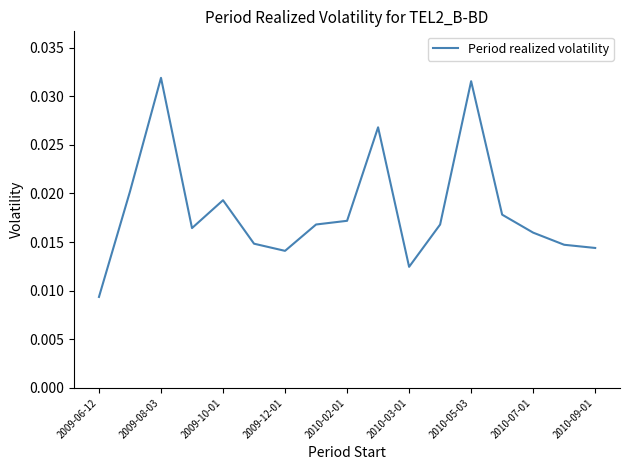

True or false: the data has more than 2 interior local peaks.

True